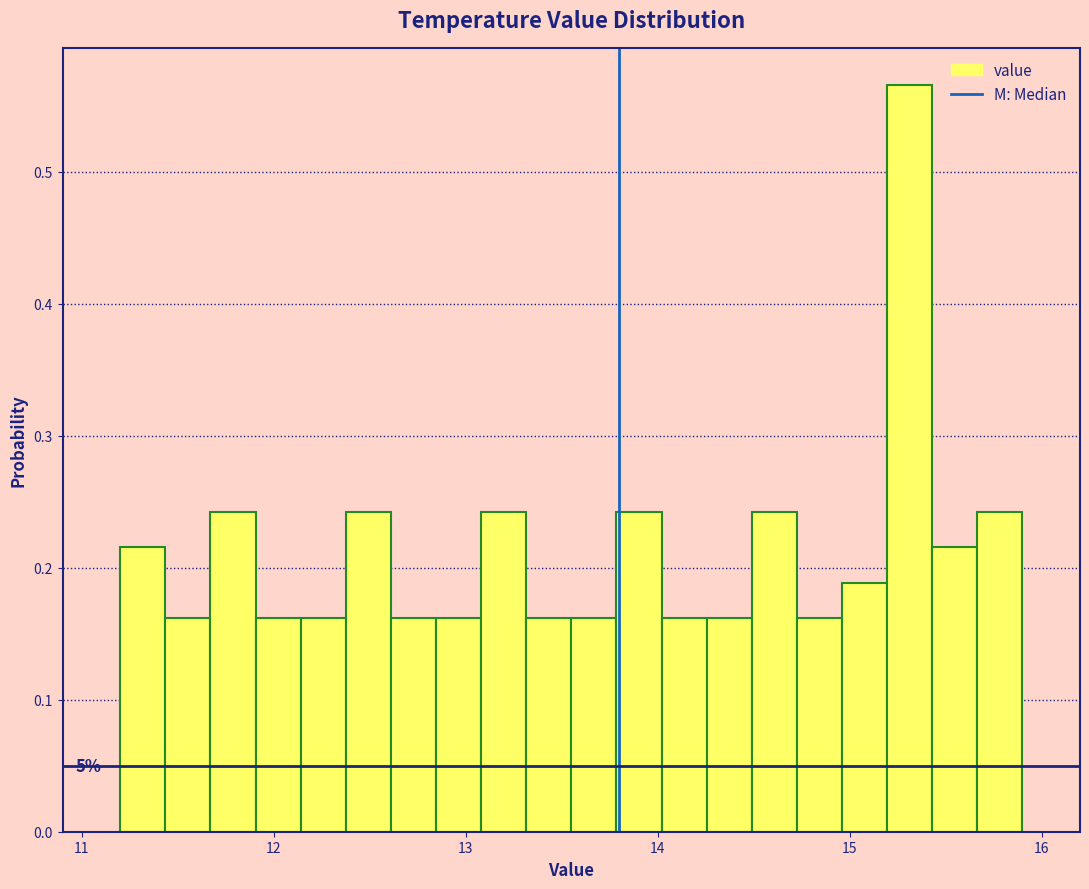

Read against the x-axis, roughly where is the centre of the tallest bar?

15.3